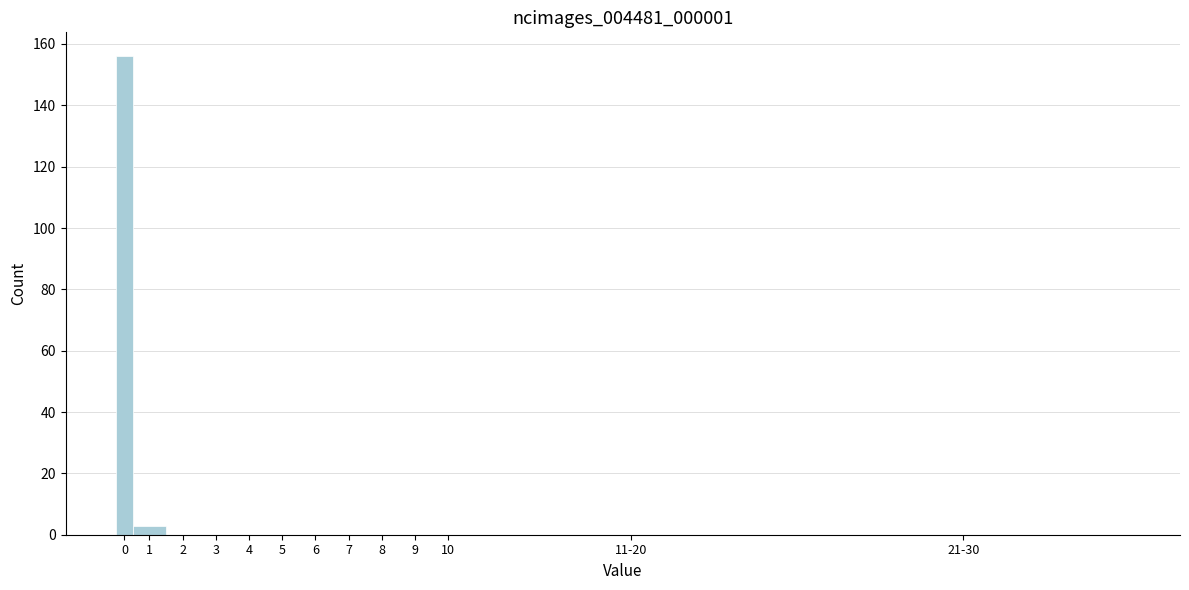

Reading left to right, what are all the values shown in this chart?

0=156	1=3	2=0	3=0	4=0	5=0	6=0	7=0	8=0	9=0	10=0	11-20=0	21-30=0